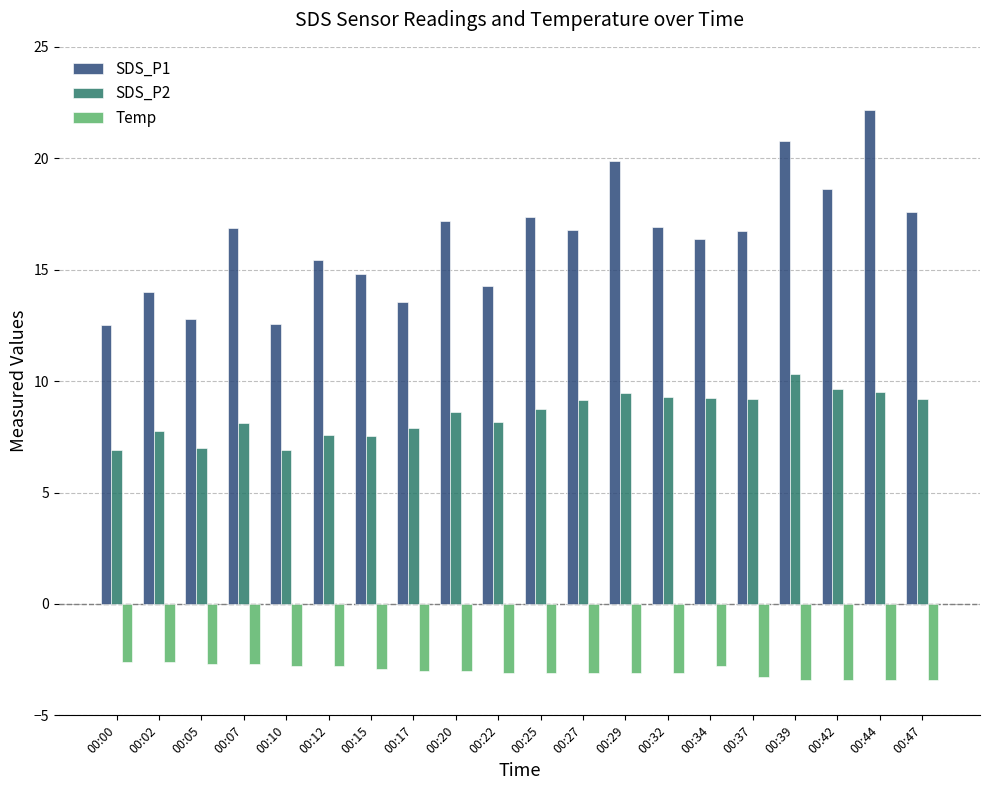

What are all the series names shown in the legend?

SDS_P1, SDS_P2, Temp